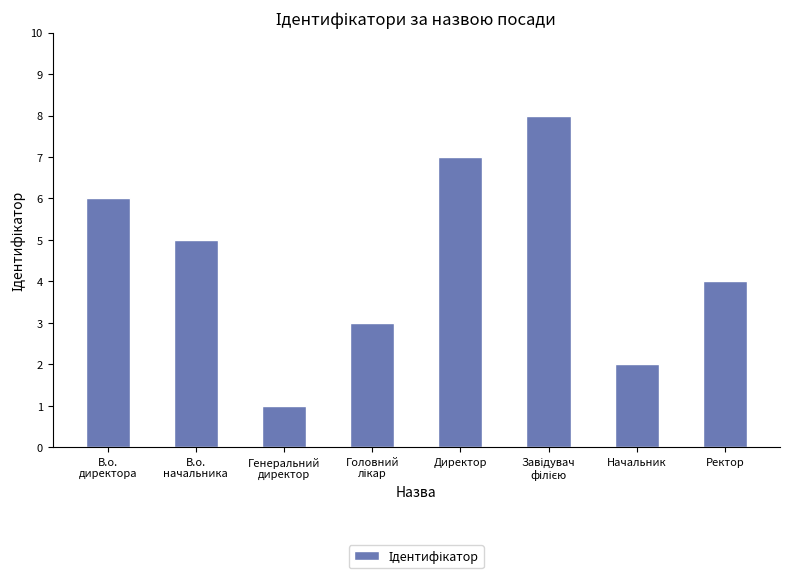

What is the value of the 1st bar from the left?

6